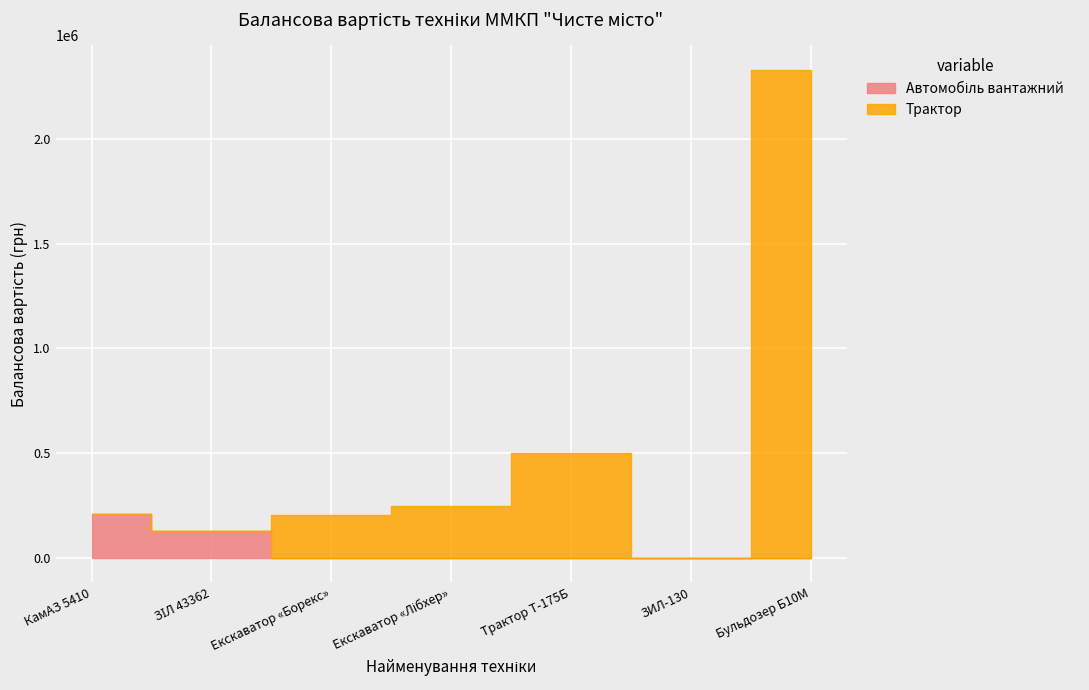

Is it true that Автомобіль вантажний equals 126859.6 at ЗИЛ-130?

False